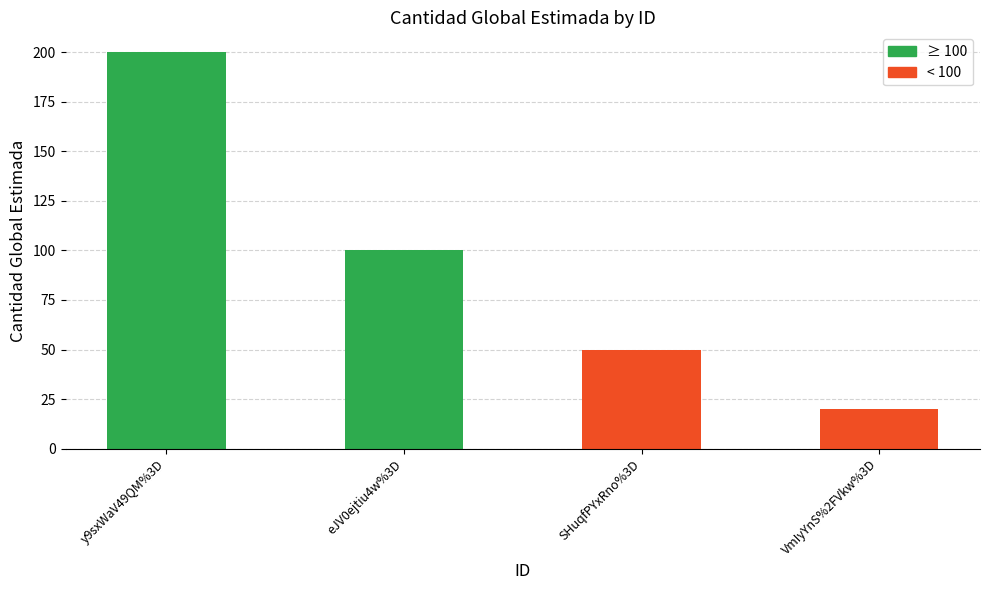

Are the bars grouped side by side (vs. stacked)?

No